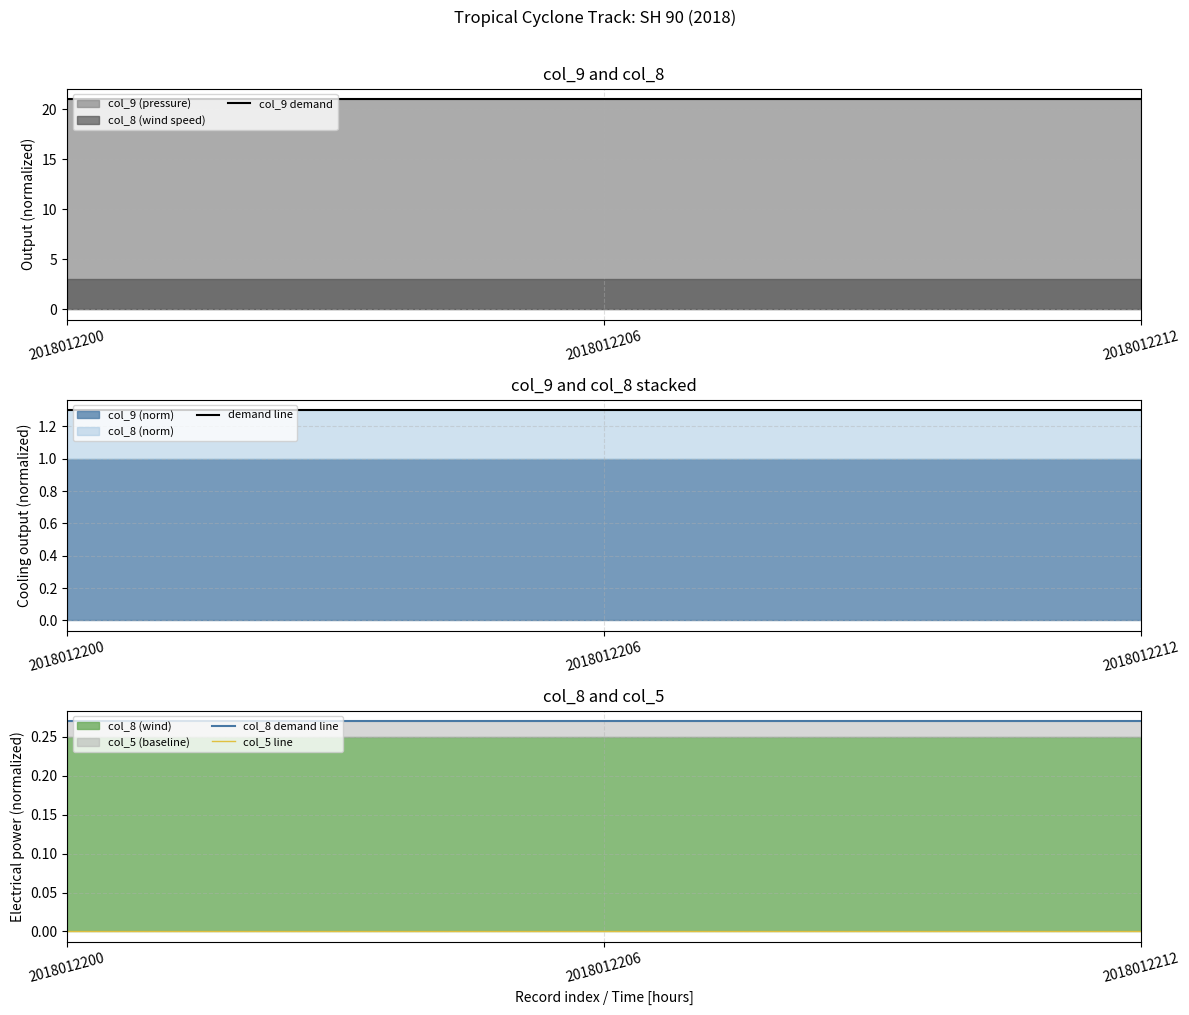

List the series in order of their peak value, highest first.

col_9 demand, demand line, col_8 demand line, col_5 line